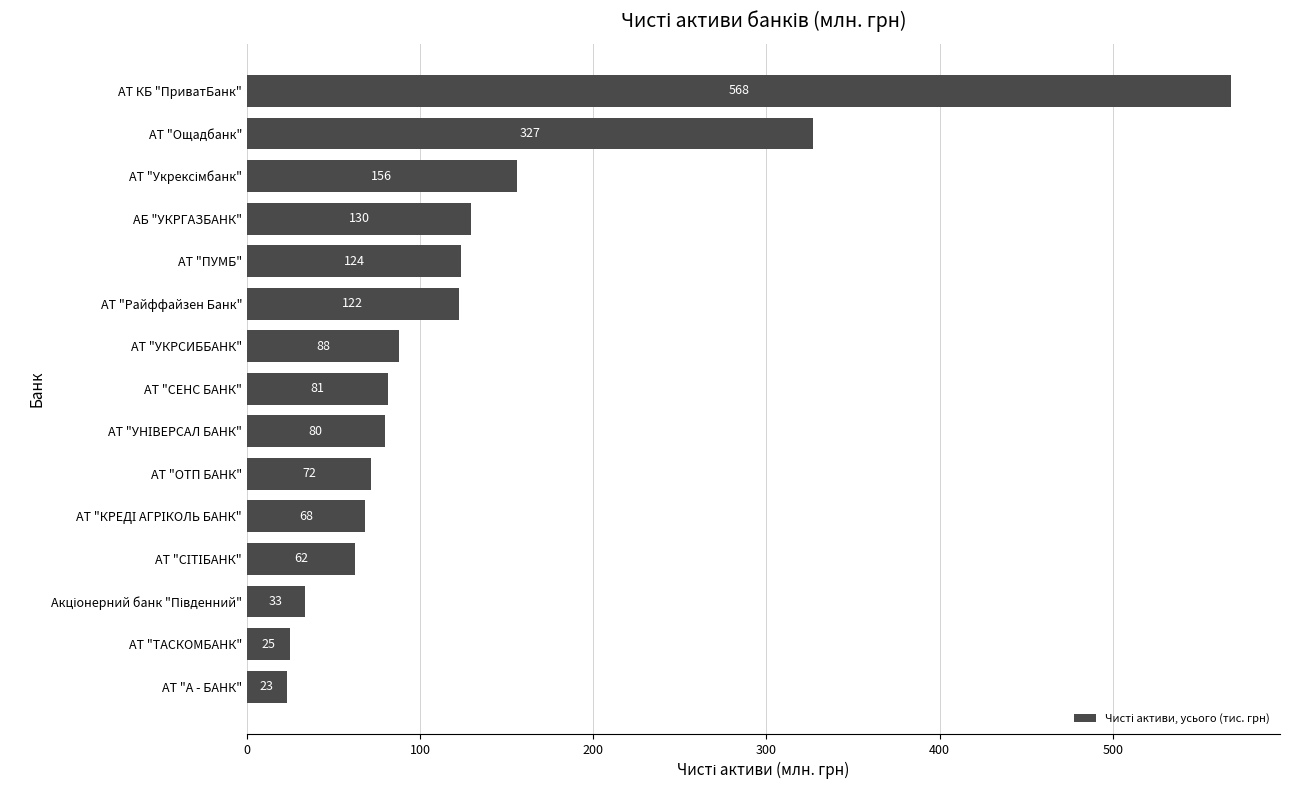

Approximately how many times larger is the value at АТ "ПУМБ" compared to АТ "ОТП БАНК"?

1.7